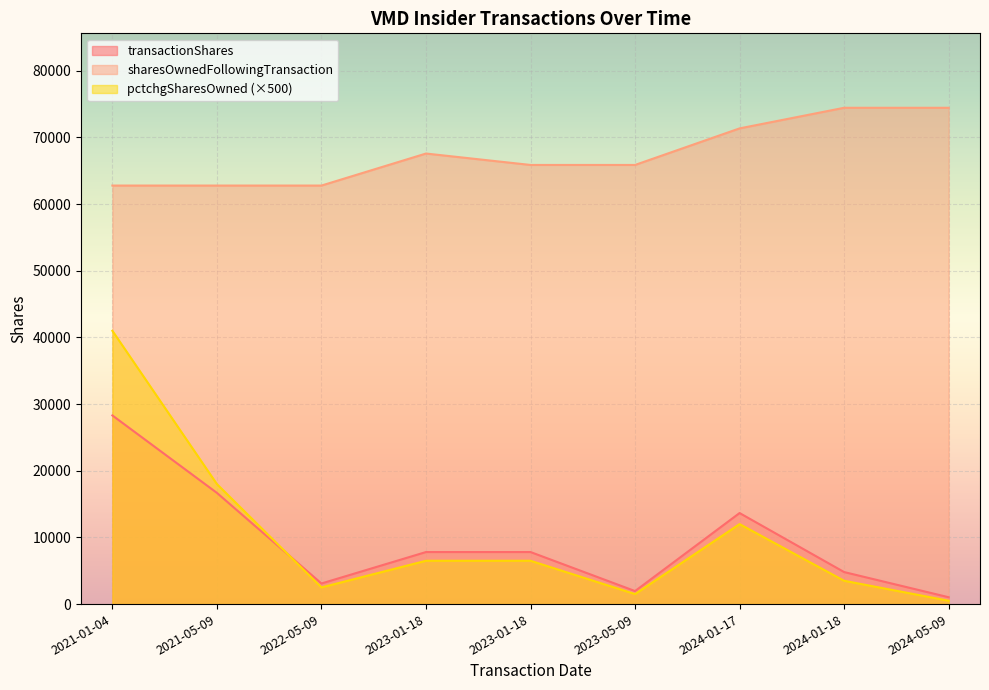

Count the number of data series in this chart.

3